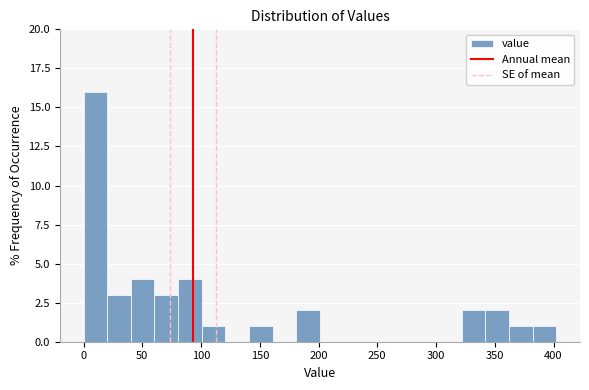

Reading left to right, list every bar in this chart as the range it spans on the x-axis followed by its height. Neither the bar edges nor the heights are printed on the chart, so give them approximately, as read against the axes.

0 to 20: 16
20 to 40: 3
40 to 60: 4
60 to 80: 3
80 to 100: 4
100 to 120: 1
120 to 140: 0
140 to 160: 1
160 to 180: 0
180 to 200: 2
200 to 220: 0
220 to 240: 0
240 to 260: 0
260 to 280: 0
280 to 300: 0
300 to 320: 0
320 to 340: 2
340 to 360: 2
360 to 380: 1
380 to 400: 1